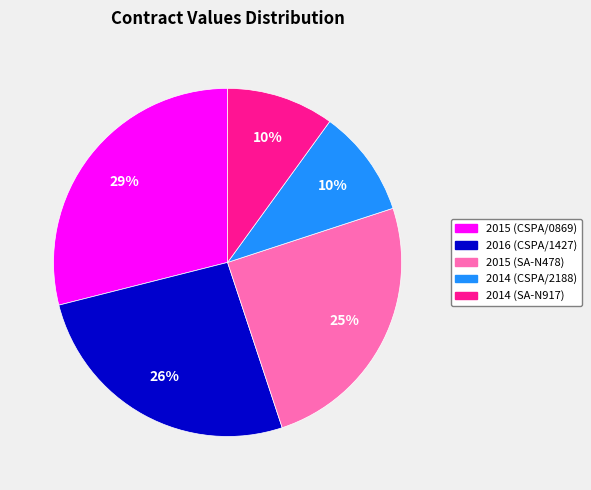

Do 2015 (CSPA/0869) and 2014 (SA-N917) together represent more than half of the pie?

No